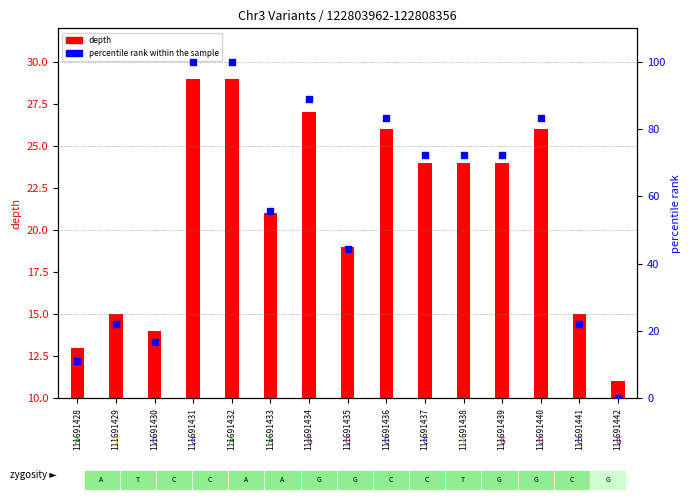

At how many categories does at least one series exceed 45?

9